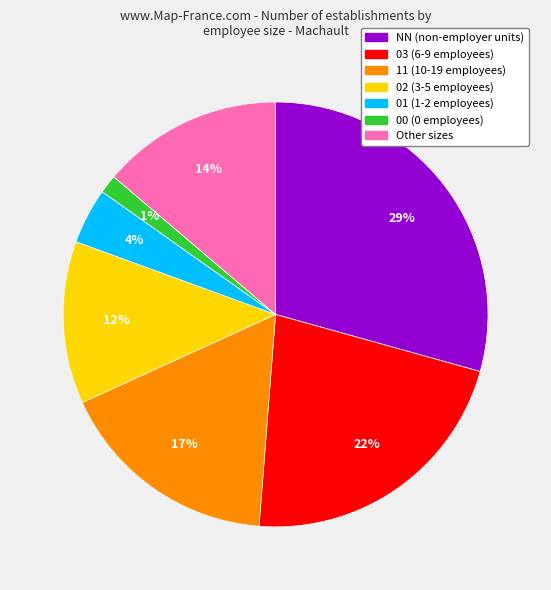

Is the sum of 00 (0 employees) and 11 (10-19 employees) greater than half?

No